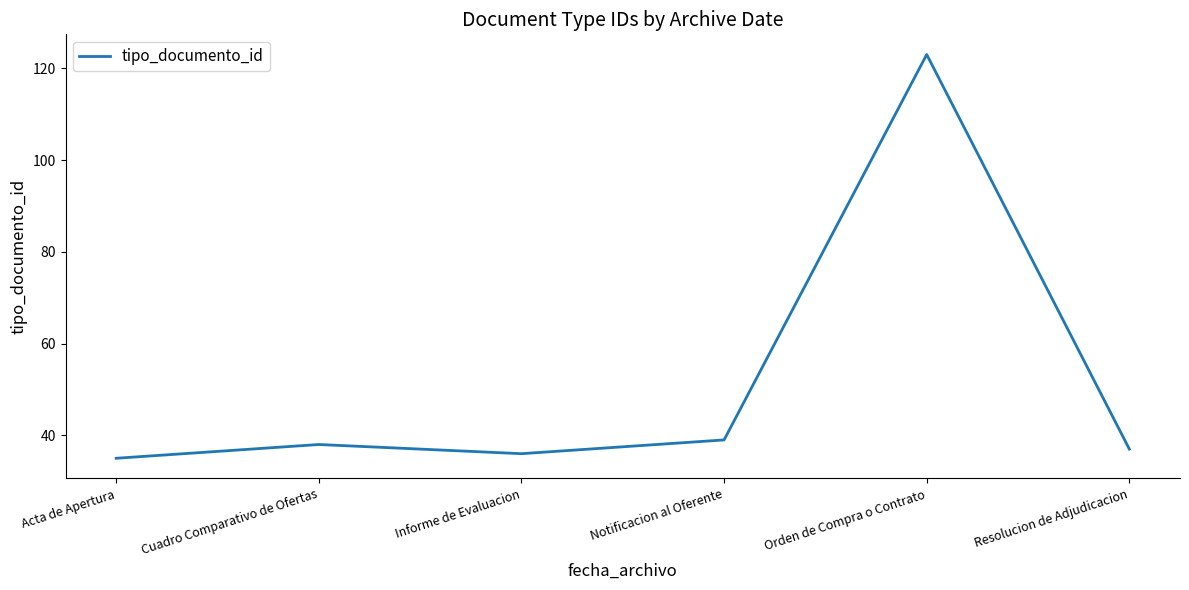

Rank the categories by value from lowest to highest.

Acta de Apertura, Informe de Evaluacion, Resolucion de Adjudicacion, Cuadro Comparativo de Ofertas, Notificacion al Oferente, Orden de Compra o Contrato